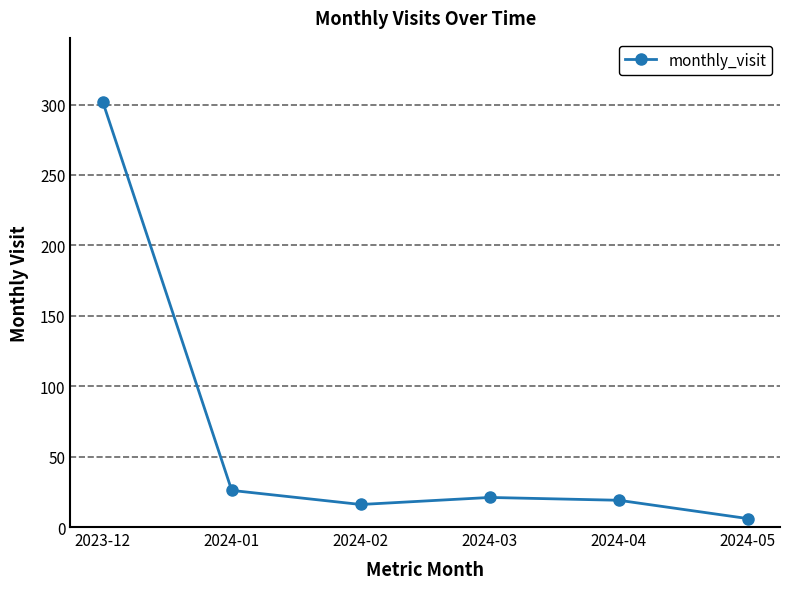

Is it true that the value at 2024-01 is 40?

False